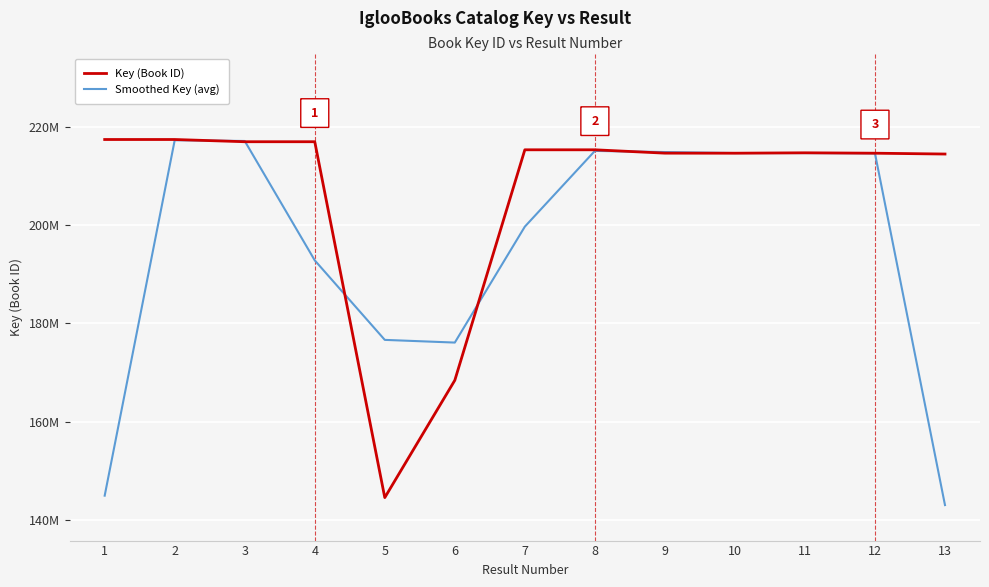

Reading left to right, extract all data points from this chart.

Key (Book ID): 1=217396862.0	2=217397086.0	3=216944091.0	4=216943913.0	5=144534903.0	6=168402821.0	7=215301876.0	8=215302648.0	9=214620200.0	10=214608903.0	11=214690207.0	12=214607880.0	13=214439545.0
Smoothed Key (avg): 1=144931316.0	2=217246013.0	3=217095030.0	4=192807635.7	5=176627212.3	6=176079866.7	7=199669115.0	8=215074908.0	9=214843917.0	10=214639770.0	11=214635663.3	12=214579210.7	13=143015808.3